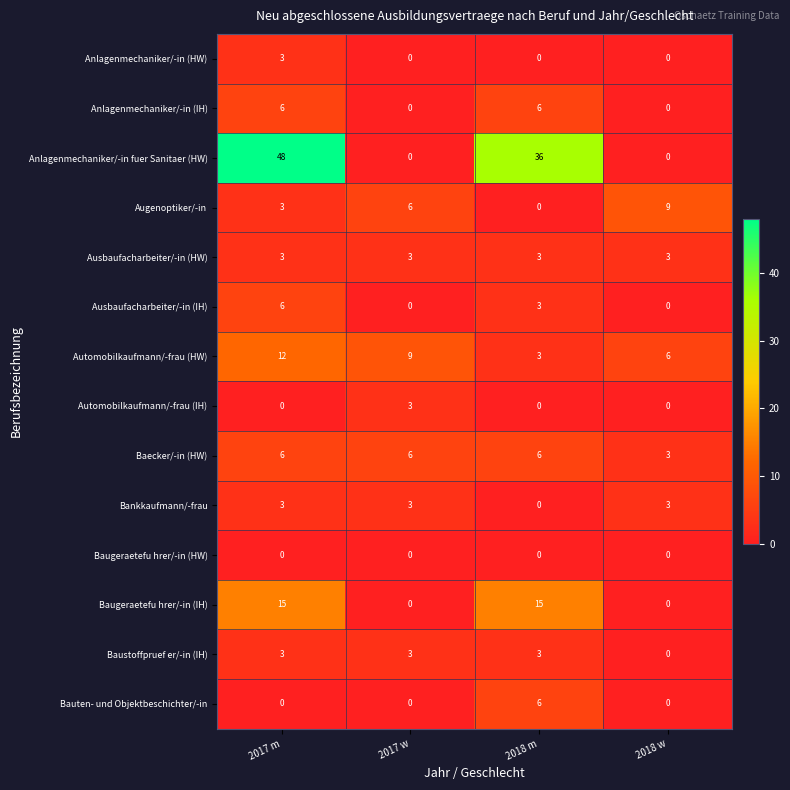

Is it true that Anlagenmechaniker/-in fuer Sanitaer (HW) equals 85 at 2017 m?

False